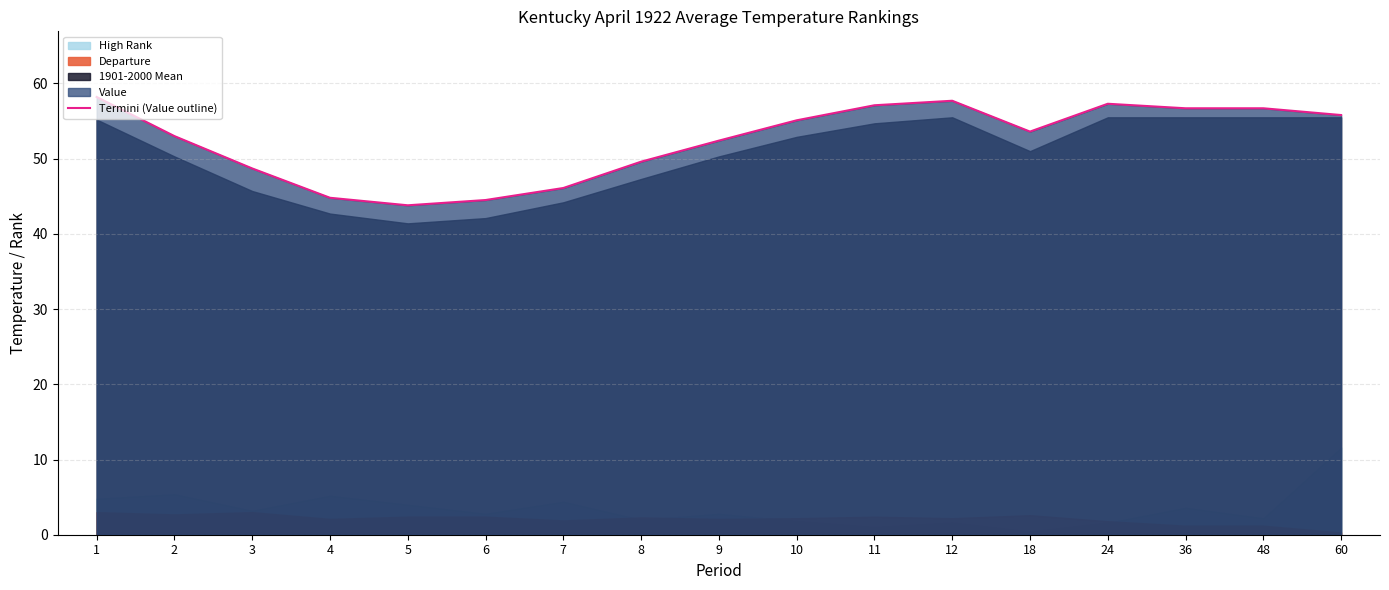

Approximately how many times larger is the value at 12 compared to 60?

1.0